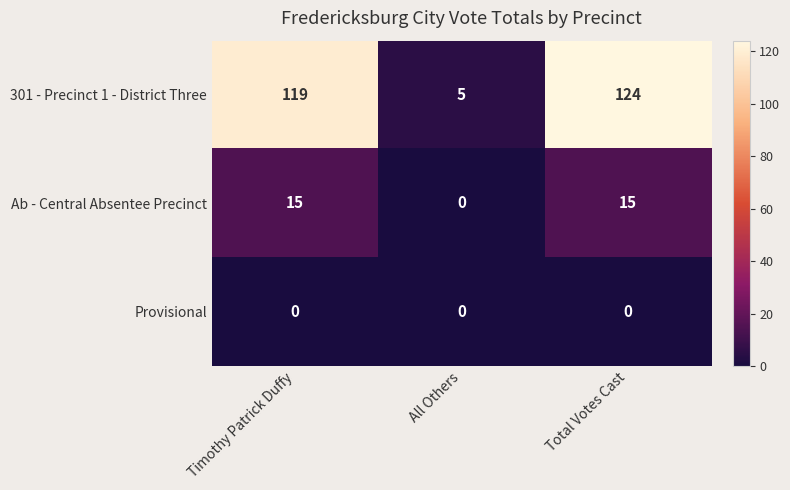

What is the spread (max minus min) of values at All Others?

5